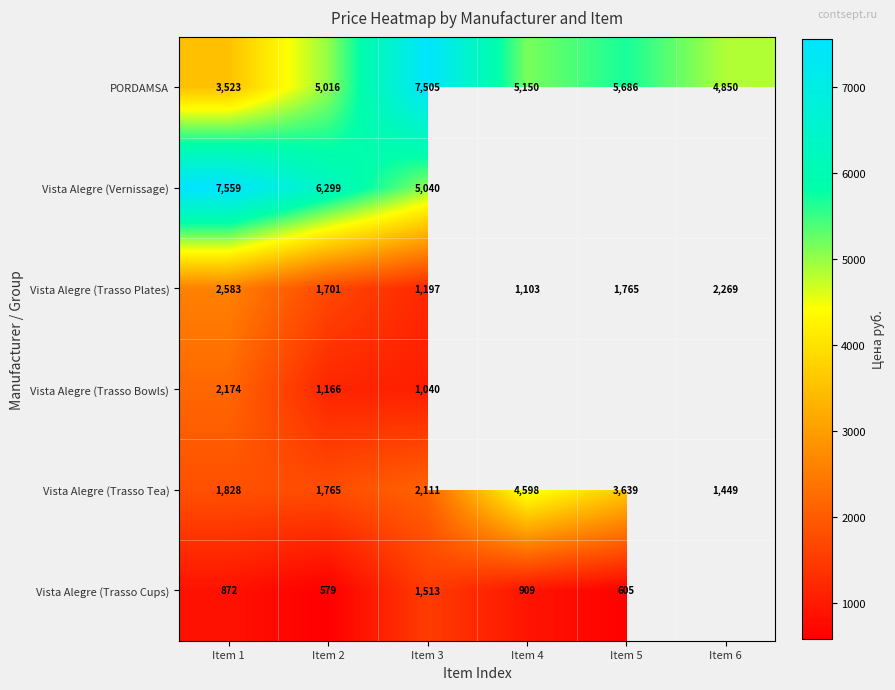

What is the spread (max minus min) of values at Item 2?

5720